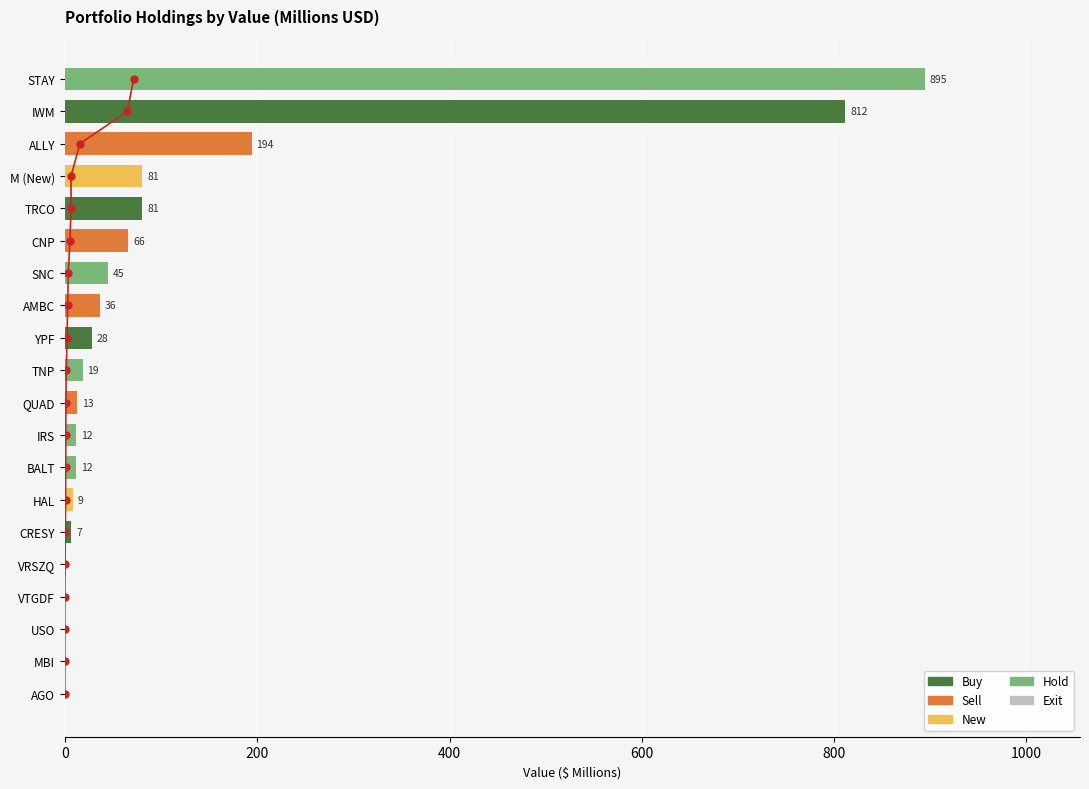

What is the label of the 5th bar from the left?

TRCO